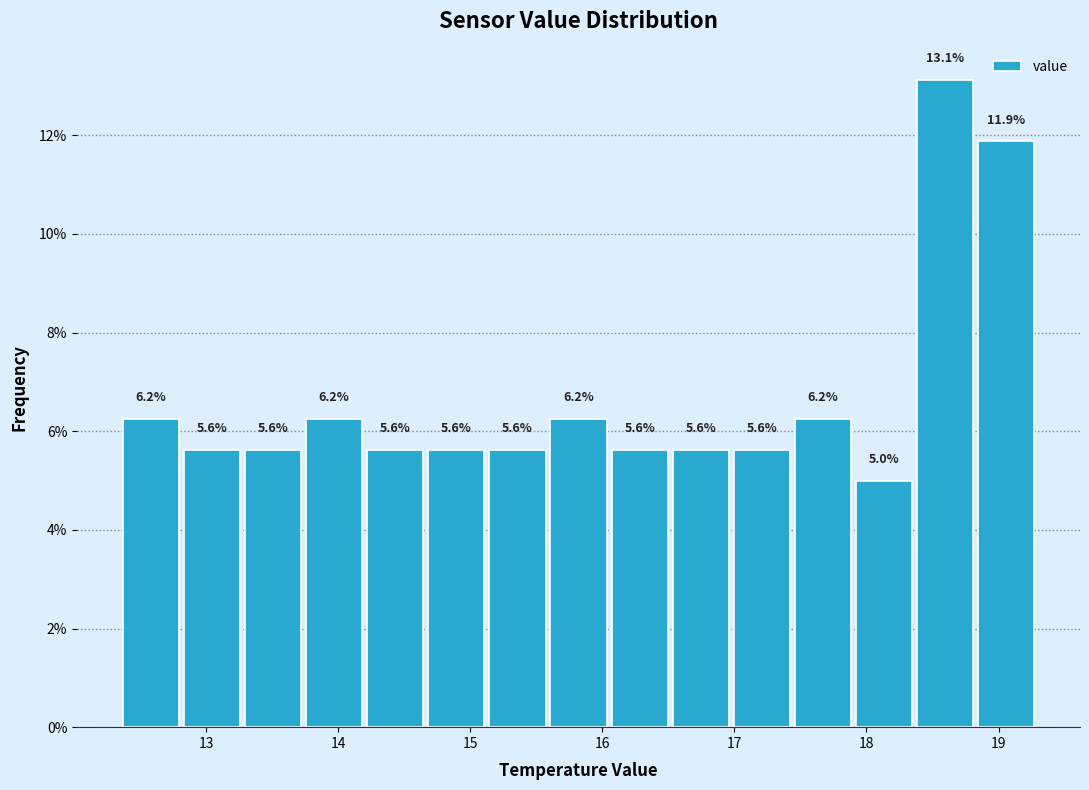

Reading left to right, transcribe this chart: for each bar, give the range it covers on the x-axis and its height. The bar edges are not printed on the chart, so give them approximately, as read against the axis.

12.4 to 12.8: 6.2
12.8 to 13.3: 5.6
13.3 to 13.7: 5.6
13.7 to 14.2: 6.2
14.2 to 14.7: 5.6
14.7 to 15.1: 5.6
15.1 to 15.6: 5.6
15.6 to 16.1: 6.2
16.1 to 16.5: 5.6
16.5 to 17.0: 5.6
17.0 to 17.4: 5.6
17.4 to 17.9: 6.2
17.9 to 18.4: 5.0
18.4 to 18.8: 13.1
18.8 to 19.3: 11.9